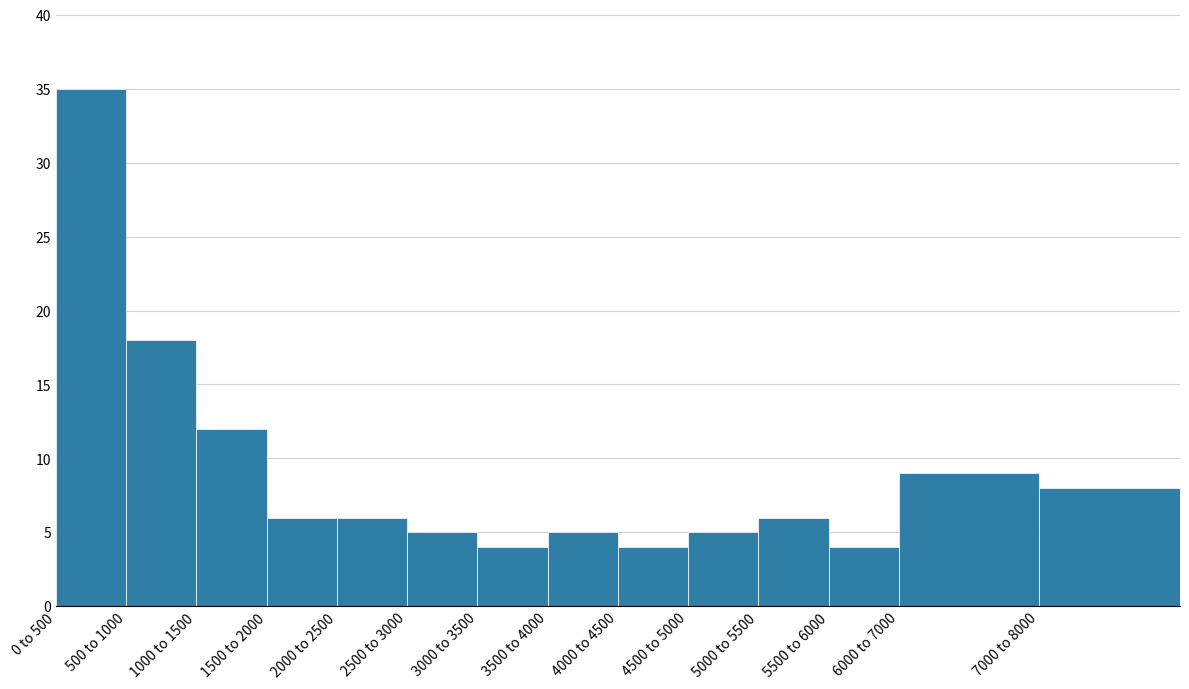

Reading left to right, transcribe all the data shown in this chart.

0 to 500=35	500 to 1000=18	1000 to 1500=12	1500 to 2000=6	2000 to 2500=6	2500 to 3000=5	3000 to 3500=4	3500 to 4000=5	4000 to 4500=4	4500 to 5000=5	5000 to 5500=6	5500 to 6000=4	6000 to 7000=9	7000 to 8000=8